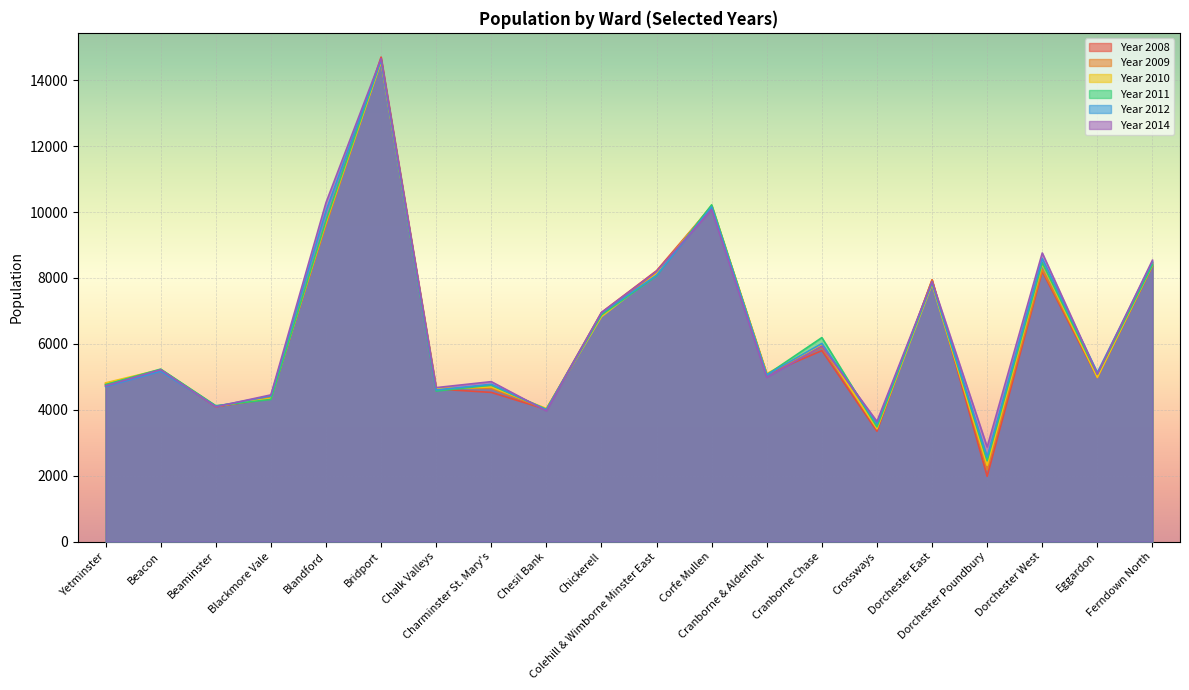

Which series has the largest total across all categories?

Year 2014